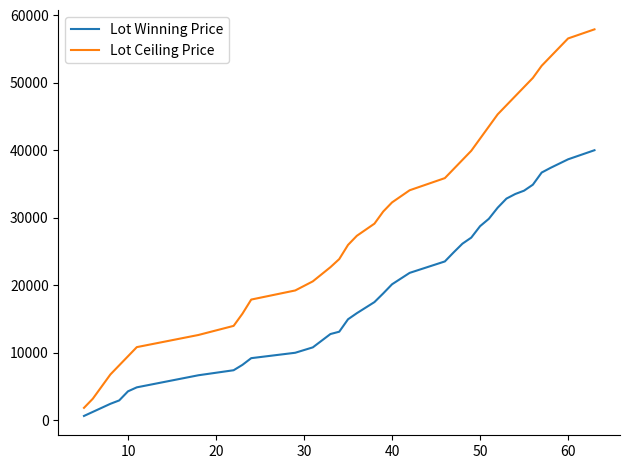

Which series has the largest total across all categories?

Lot Ceiling Price